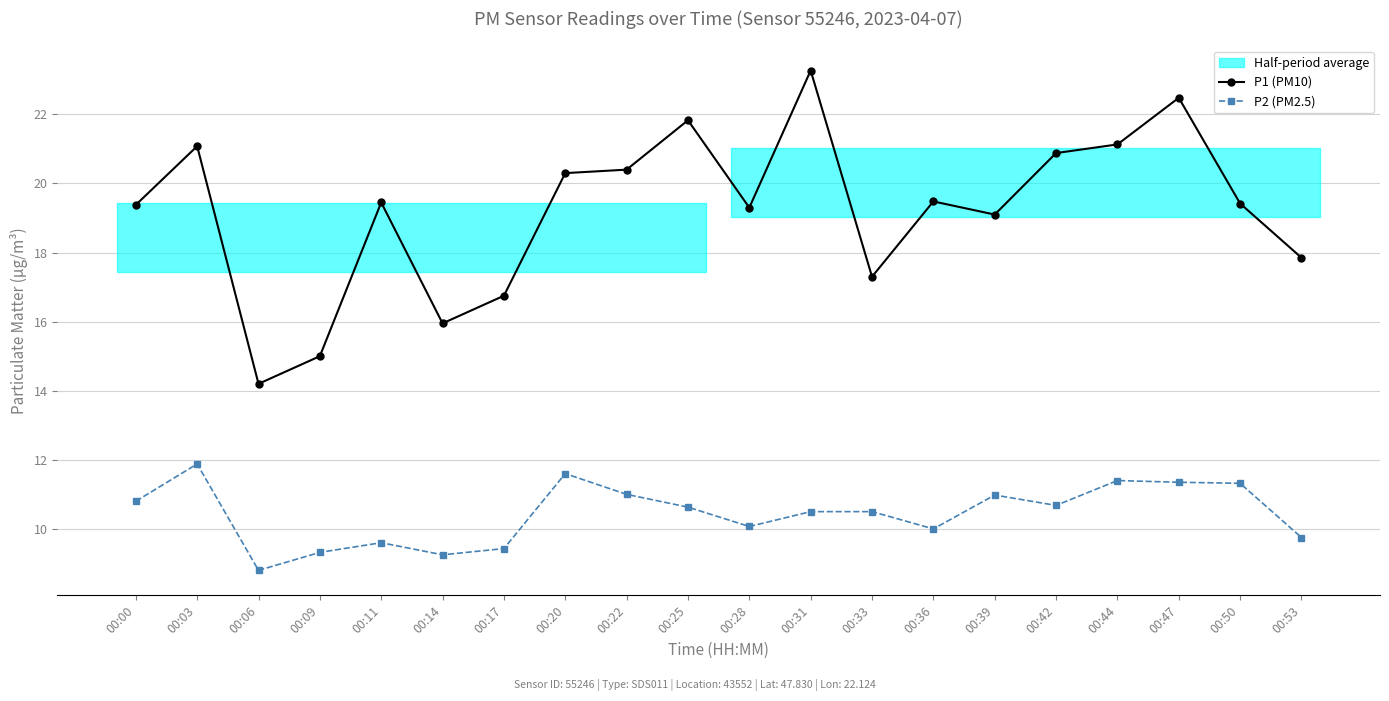

What is the value of the P1 (PM10) point at the 14th from the left?

19.5